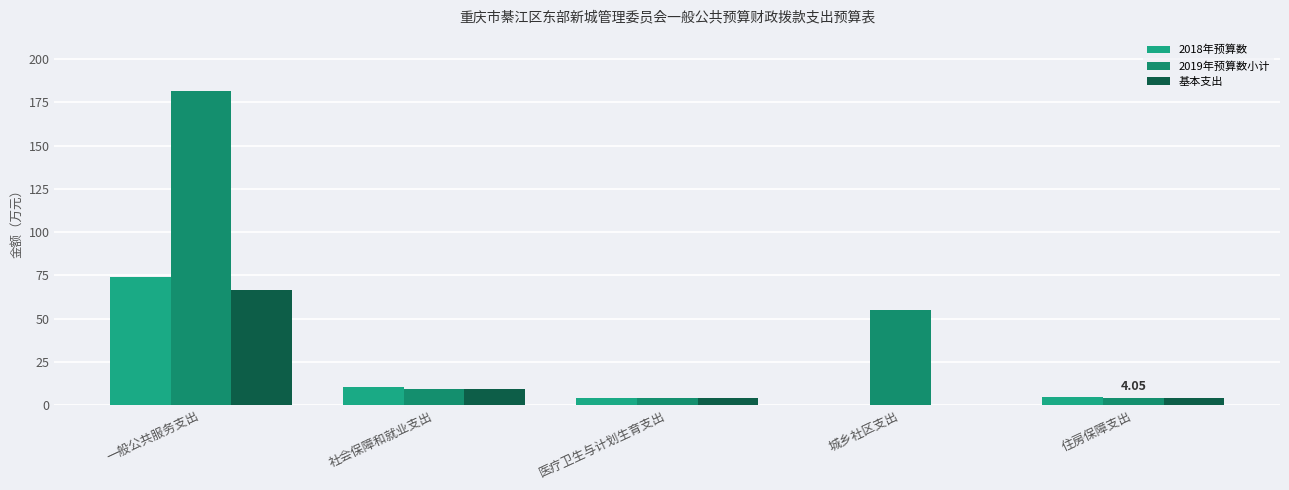

Read the 2018年预算数 value at 社会保障和就业支出.

10.6